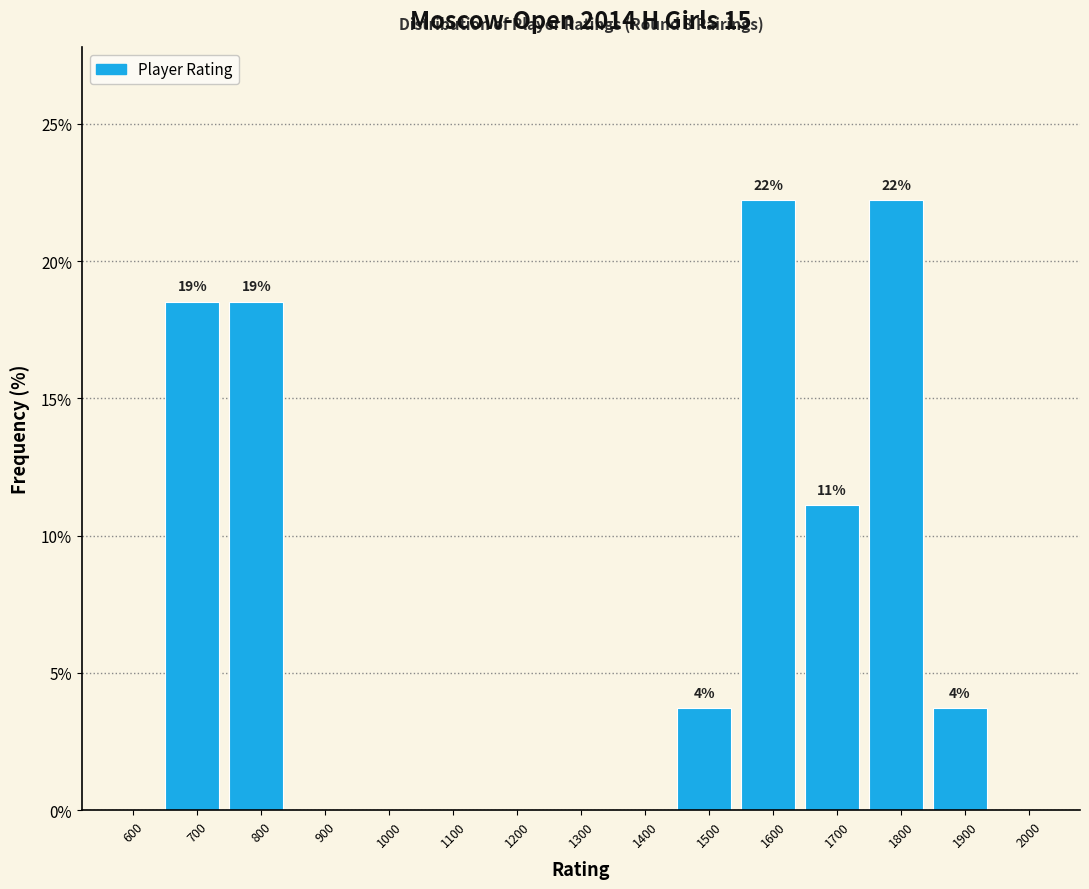

Reading right to left, extract all data points from this chart.

2000=0.0	1900=3.7	1800=22.2	1700=11.1	1600=22.2	1500=3.7	1400=0.0	1300=0.0	1200=0.0	1100=0.0	1000=0.0	900=0.0	800=18.5	700=18.5	600=0.0